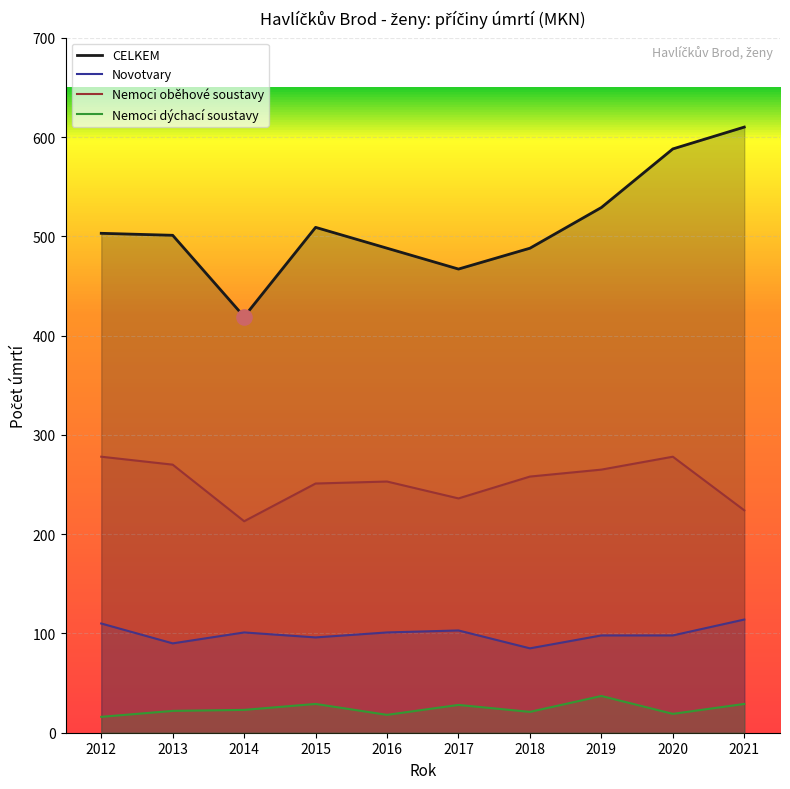

Which series contains the lowest Y value?

Nemoci dýchací soustavy